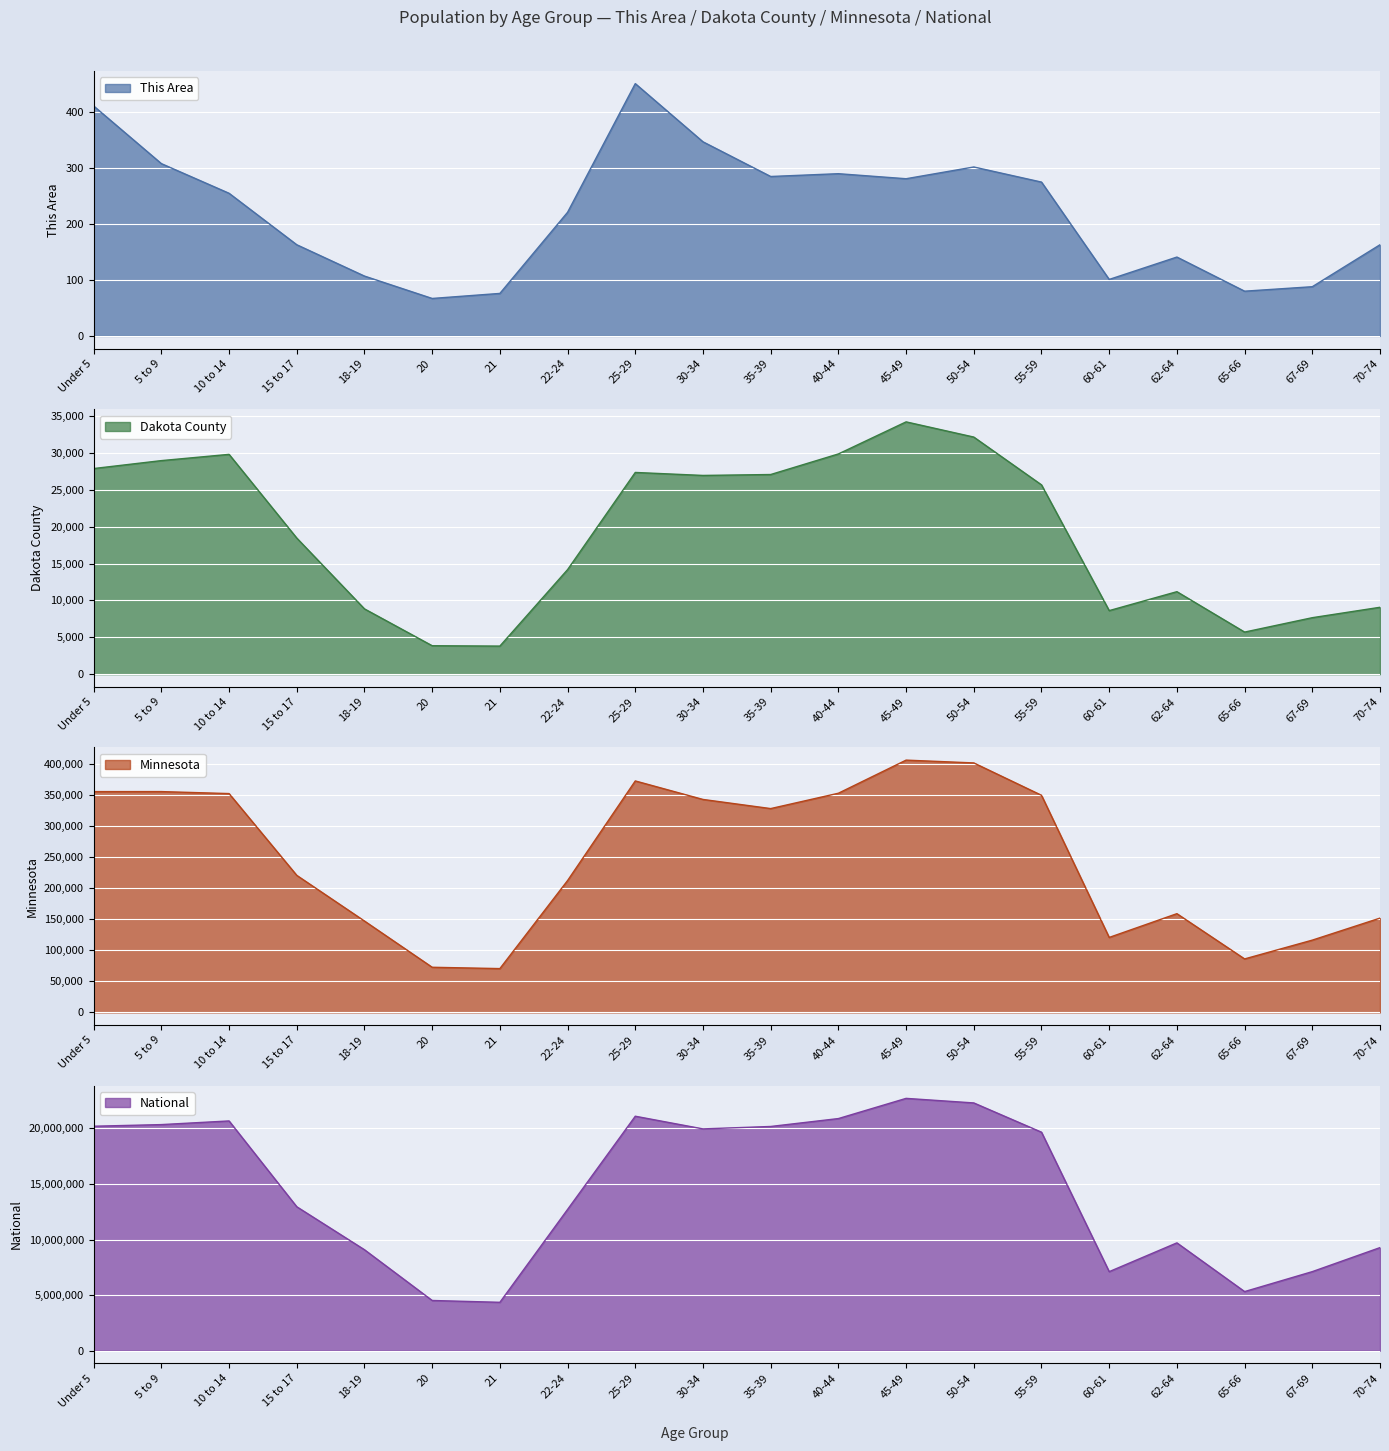

True or false: Dakota County has a value of 10247 at 67-69.

False